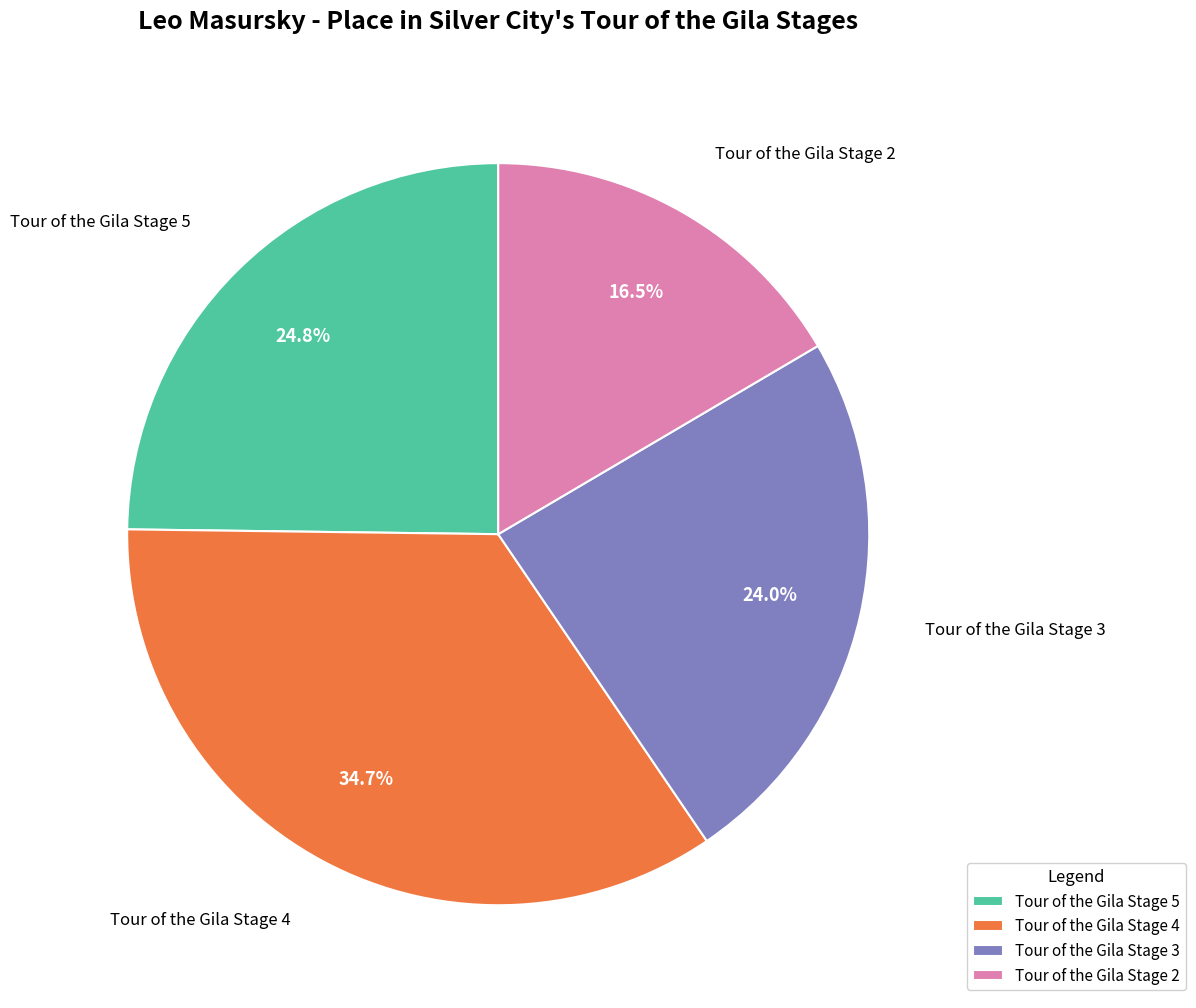

Approximately how many times larger is the value at Tour of the Gila Stage 5 compared to Tour of the Gila Stage 2?

1.5